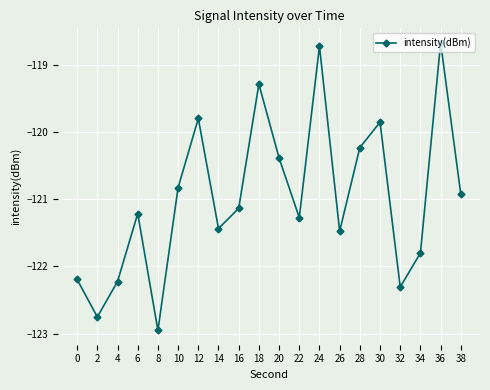

Where does the data first go above -121?

10